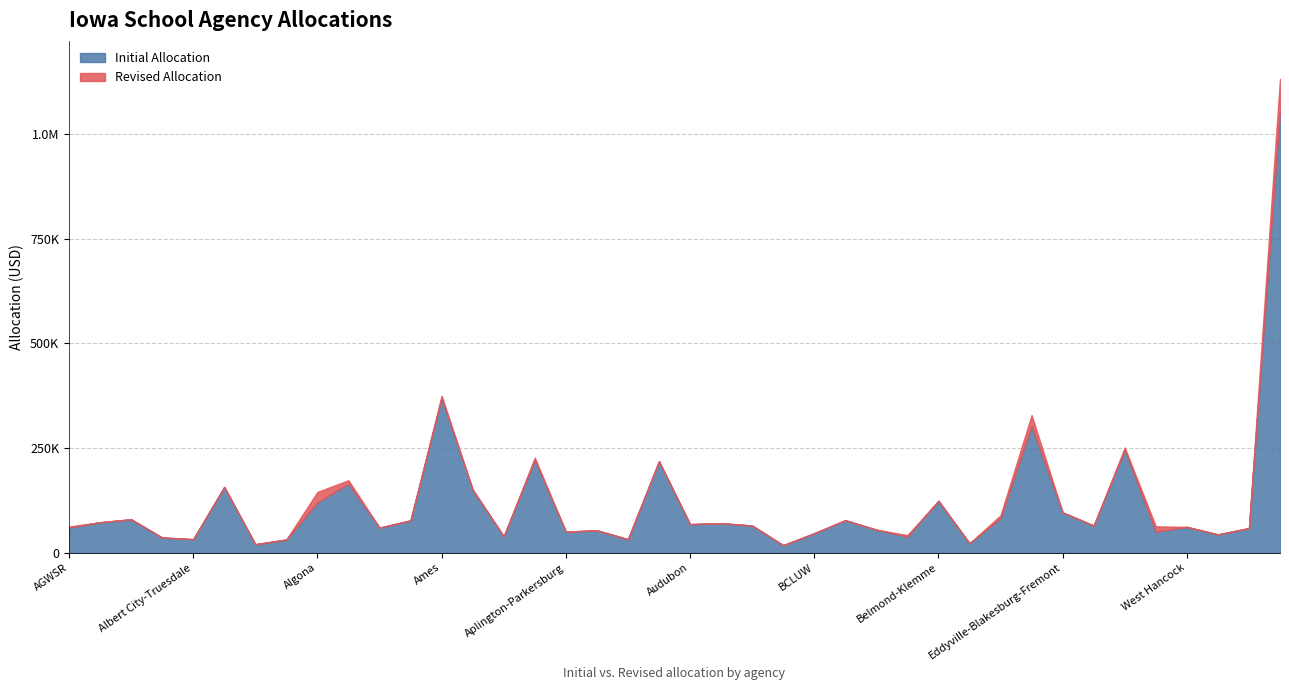

Rank the series by their average value, from lowest to highest.

Initial Allocation, Revised Allocation